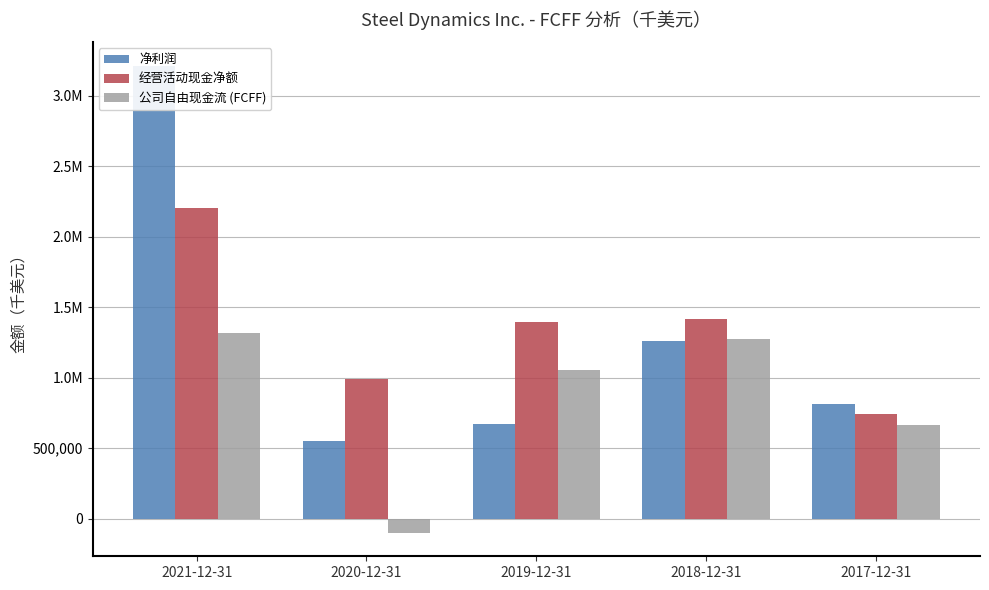

What is the value of the 经营活动现金净额 bar at the 5th from the left?

739606